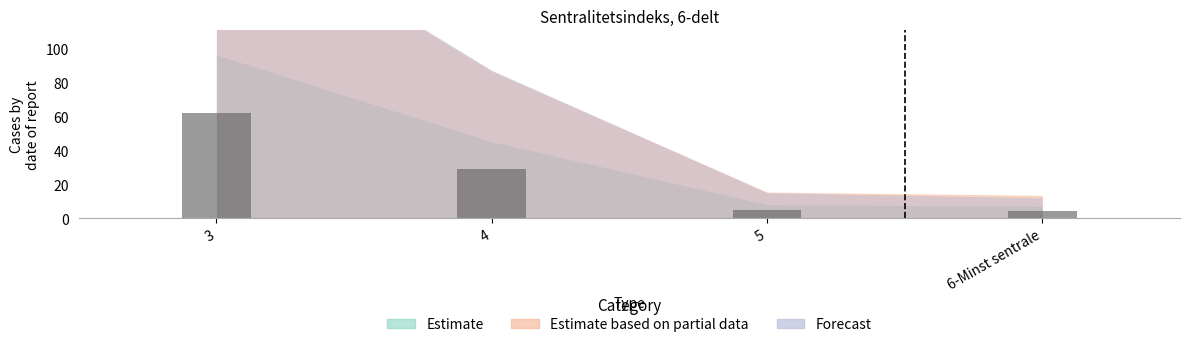

Where does the data first go above 29?

3